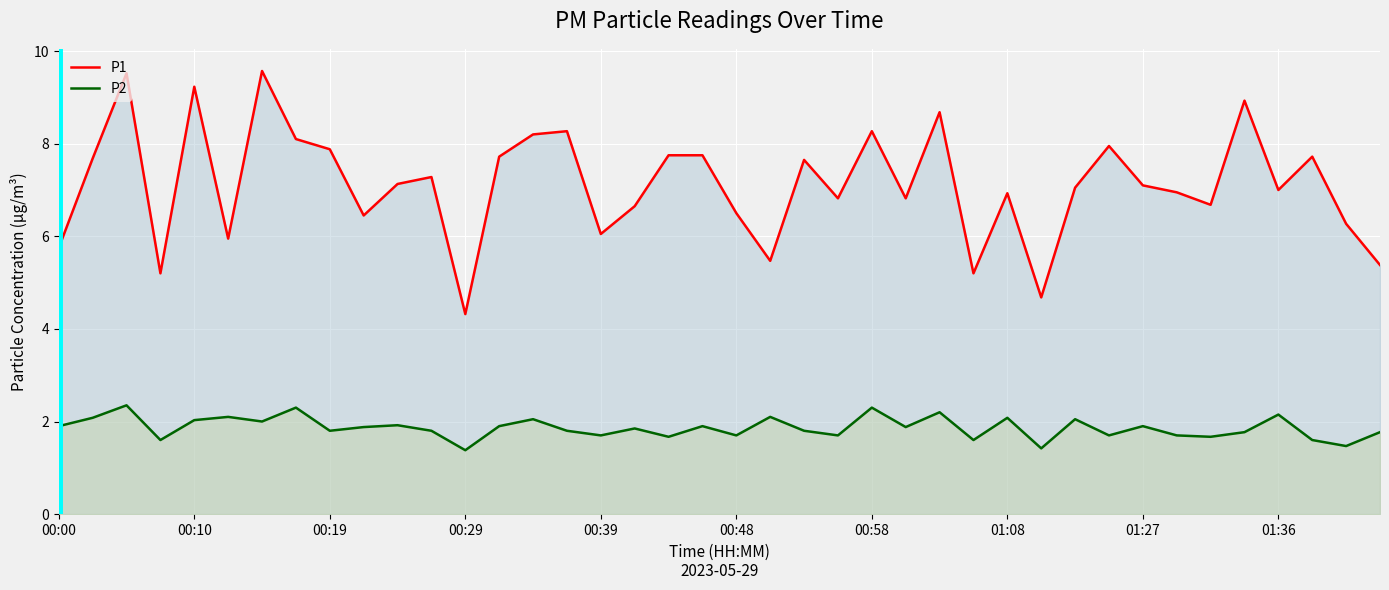

What is the difference between the maximum and minimum values in the P2 series?

1.0